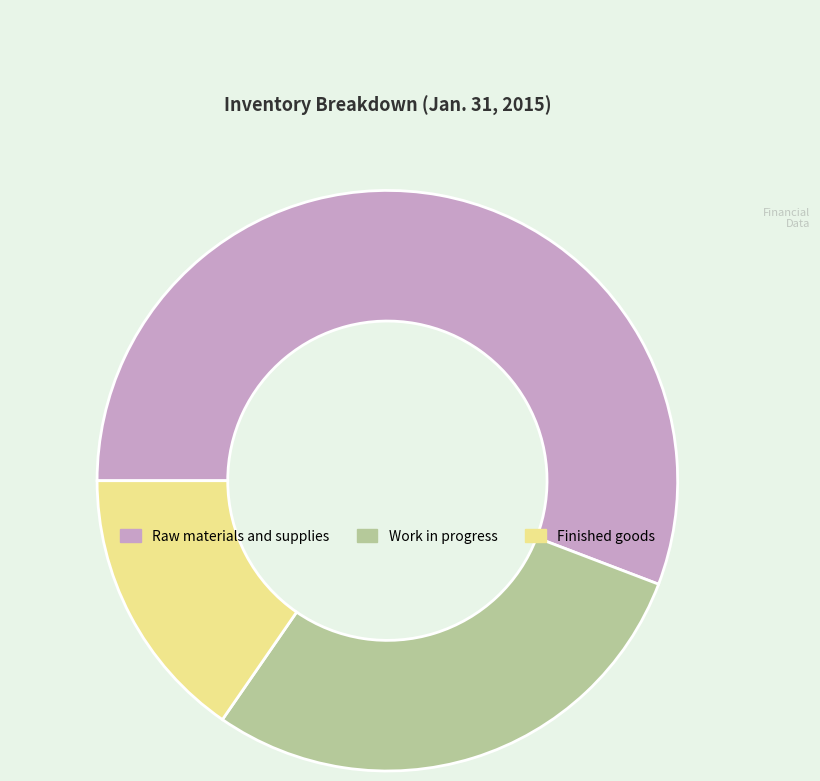

The Finished goods slice represents 2% of the pie. True or false?

False